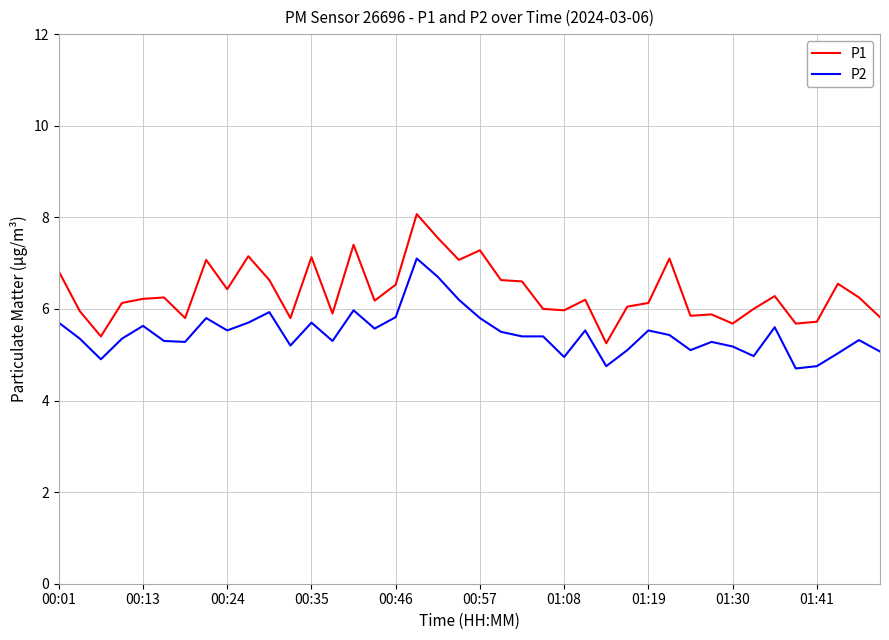

How many lines are shown in the chart?

2